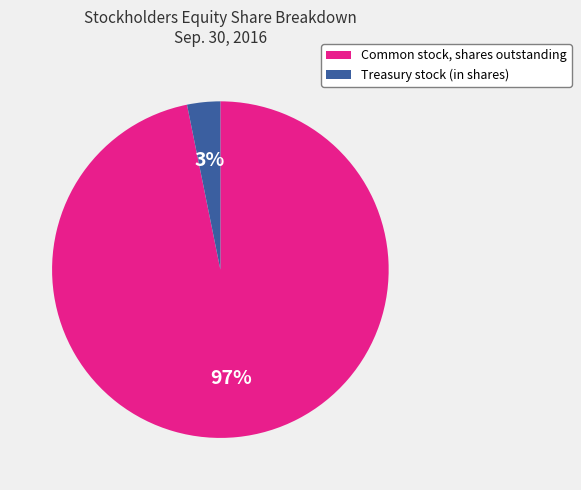

Is it true that Treasury stock (in shares) is 3% of the pie?

True